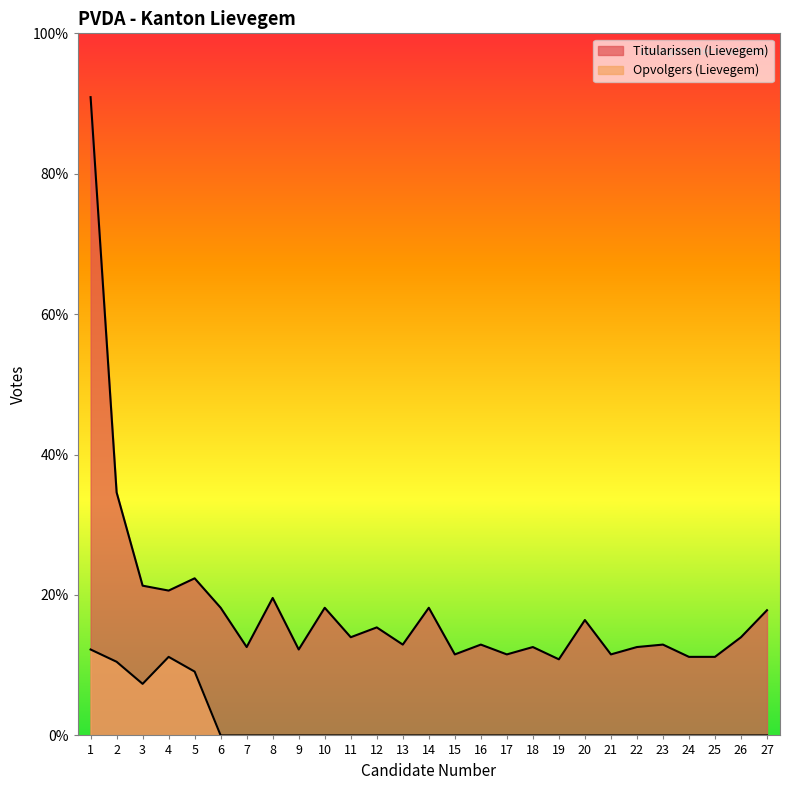

Rank the series by their maximum value, from lowest to highest.

Opvolgers (Lievegem), Titularissen (Lievegem)